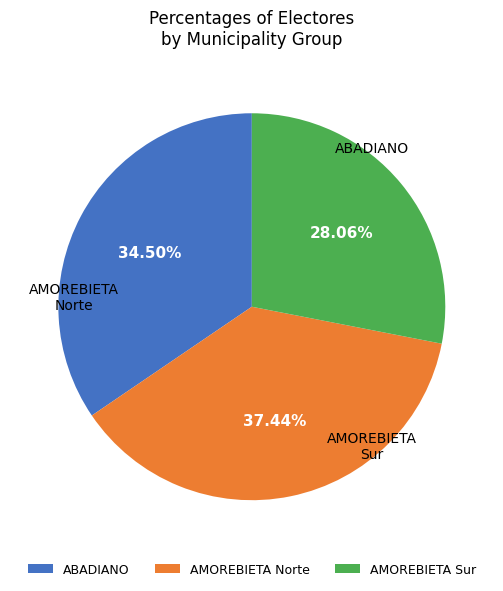

What is the smallest slice in the pie chart?

AMOREBIETA Sur